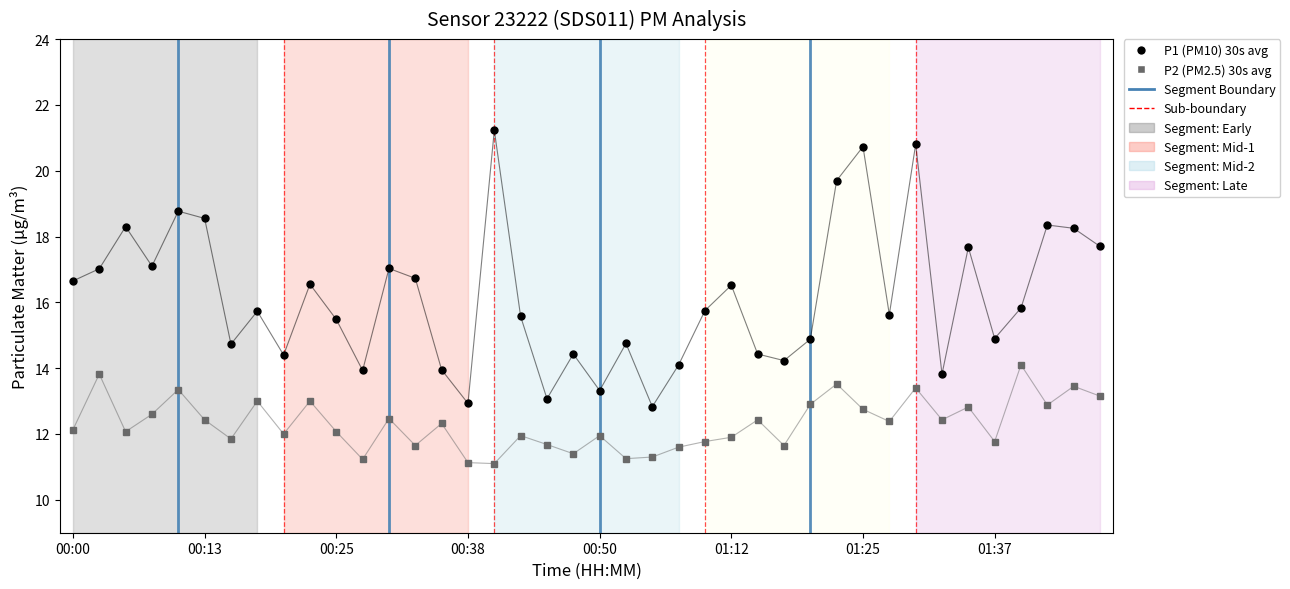

What is the greatest value displayed?

21.2